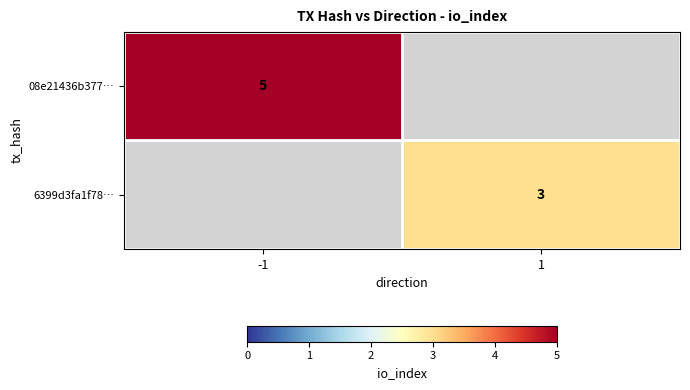

Is it true that 08e21436b377… equals 7 at -1?

False